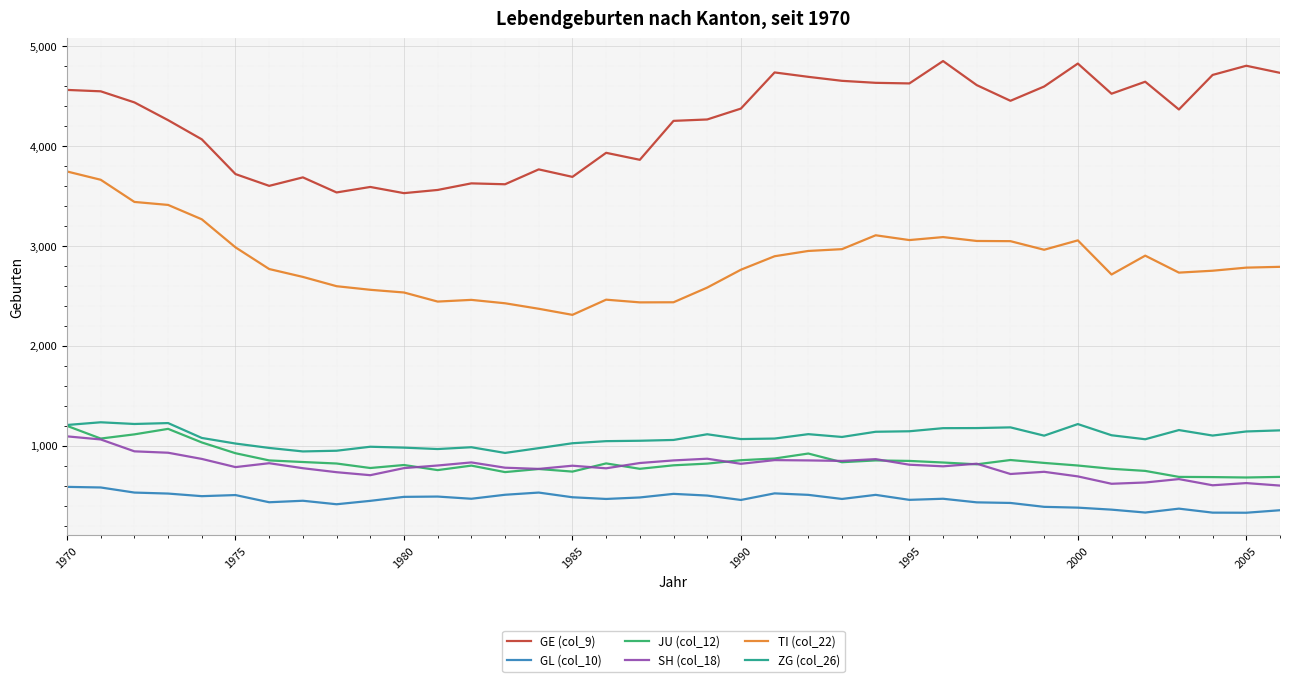

True or false: TI (col_22) and GL (col_10) intersect in this chart.

False